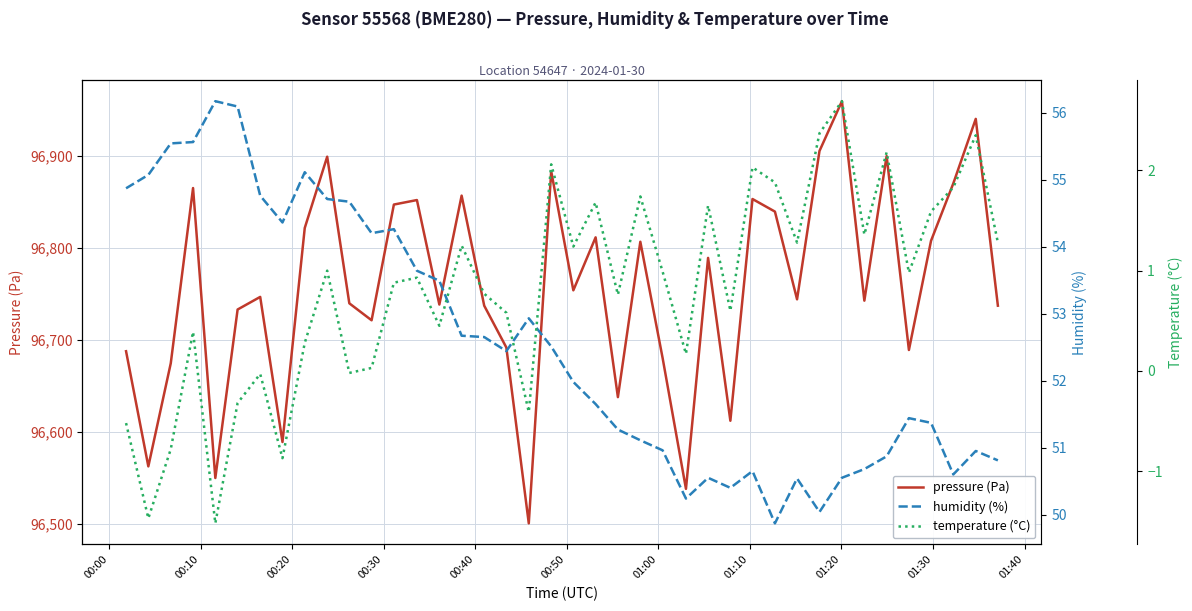

What is the highest value of the pressure (Pa) series?

96959.8